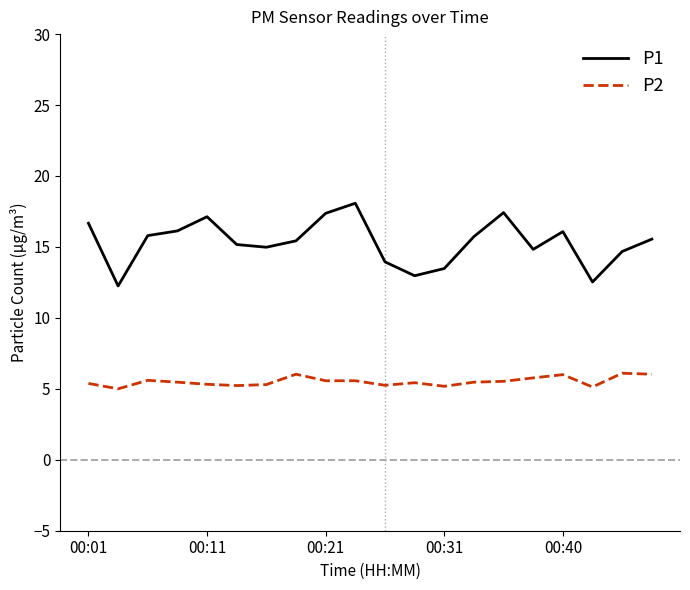

How many categories are shown in the chart?

20